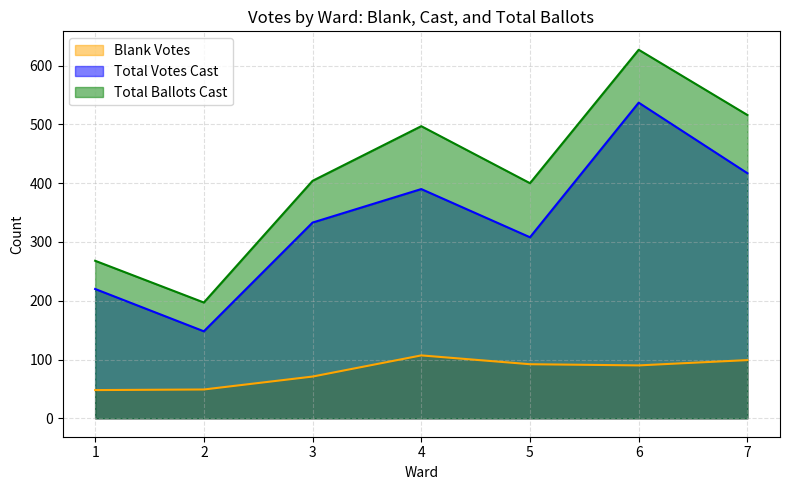

True or false: Total Ballots Cast has a value of 197 at 2.

True